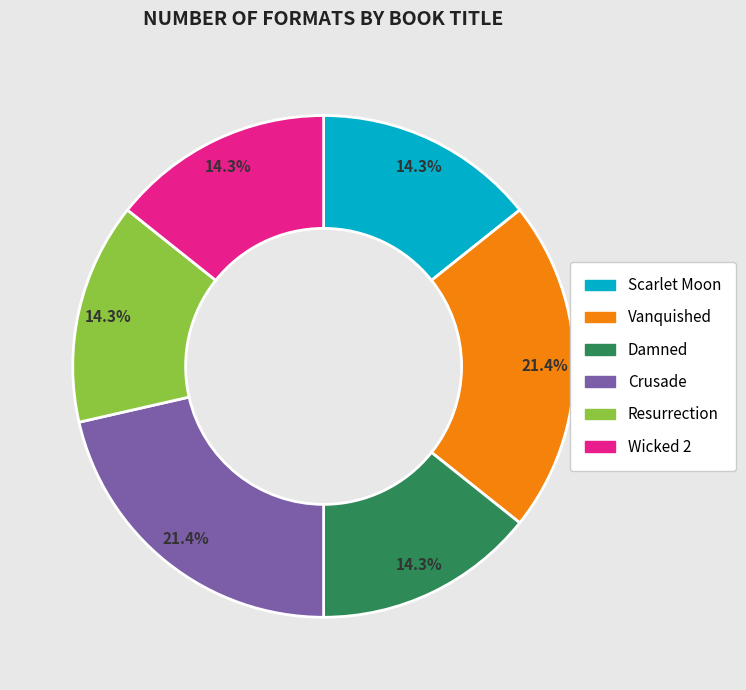

To the nearest percent, what is the average slice percentage?

17%